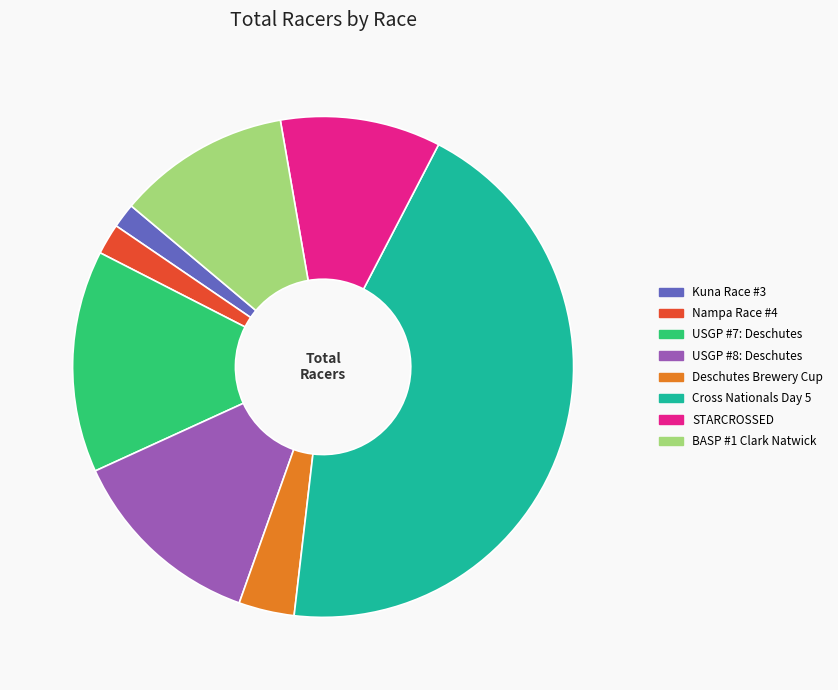

Do USGP #7: Deschutes and BASP #1 Clark Natwick together represent more than half of the pie?

No